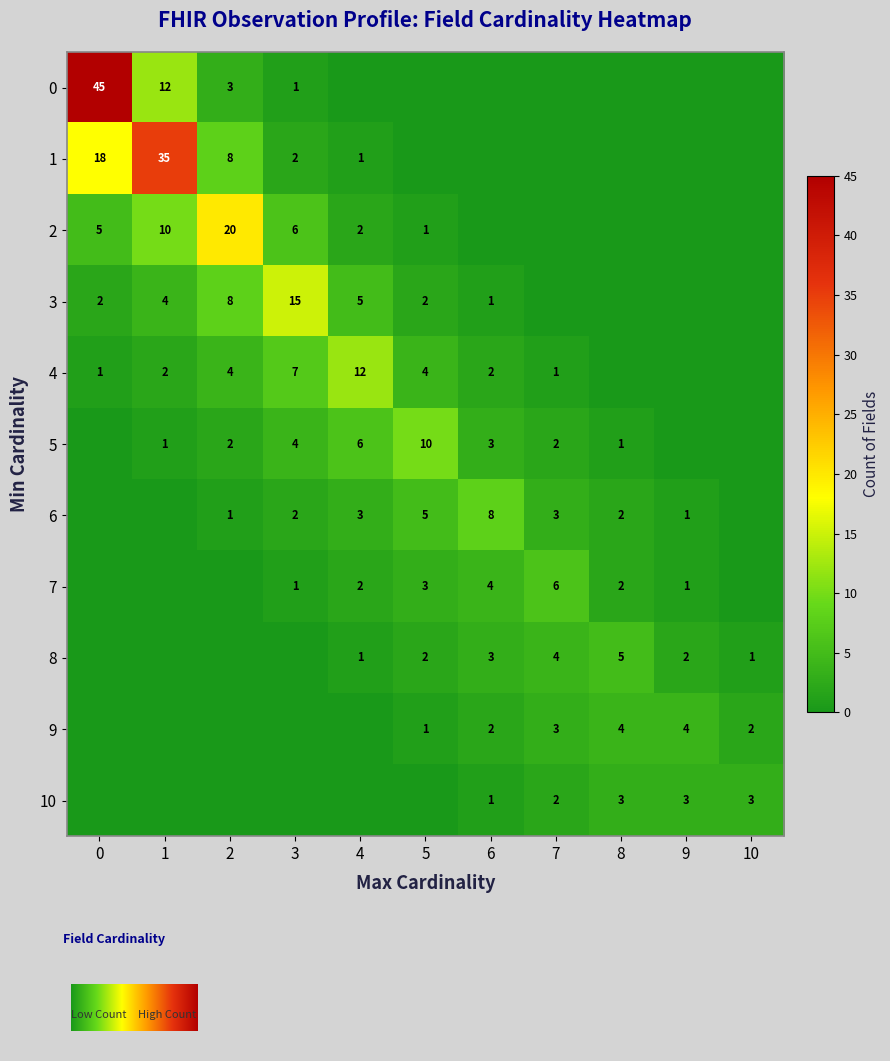

How many categories are shown in the chart?

11